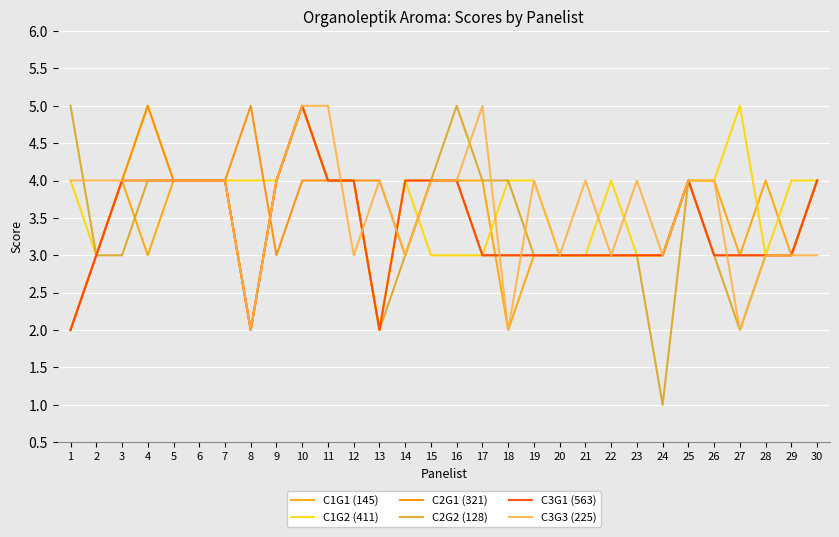

Is it true that C3G3 (225) equals 3 at 13?

False